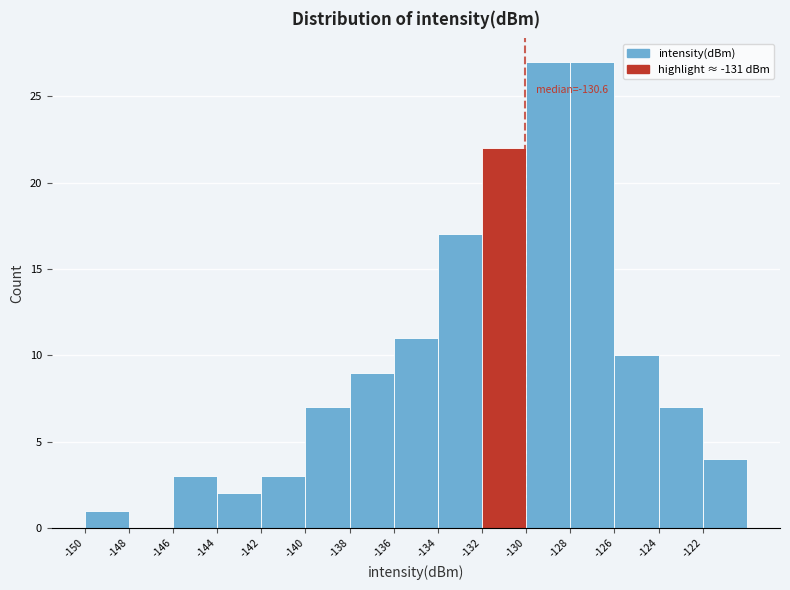

Reading left to right, list all the values displayed in this chart.

-150=1	-148=0	-146=3	-144=2	-142=3	-140=7	-138=9	-136=11	-134=17	-132=22	-130=27	-128=27	-126=10	-124=7	-122=4